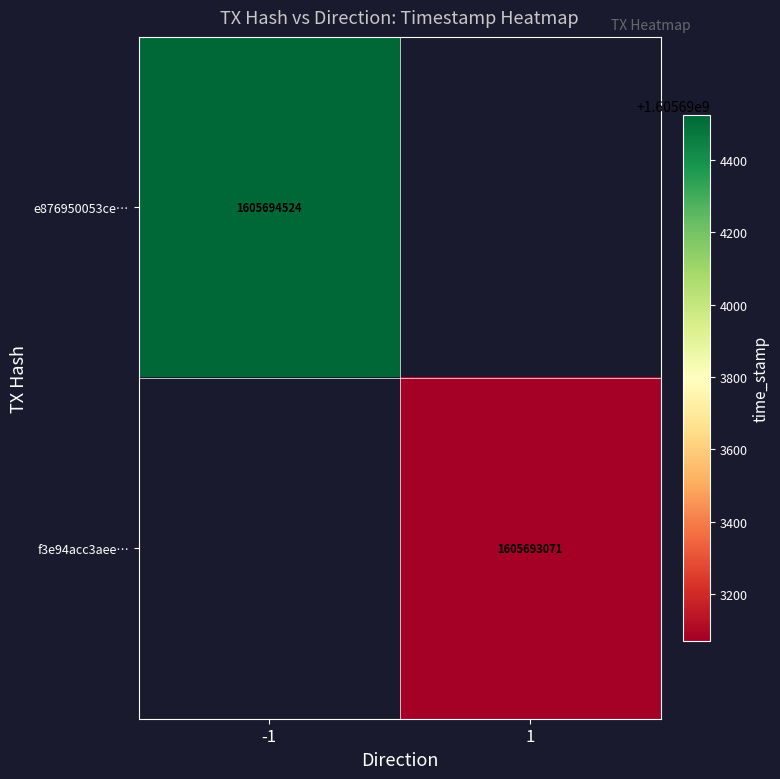

List the series in order of their overall mean, highest first.

e876950053ce7059c74cddd3e0f1836eb13e1a7, f3e94acc3aee979a41a4bc862ae01830de130b2